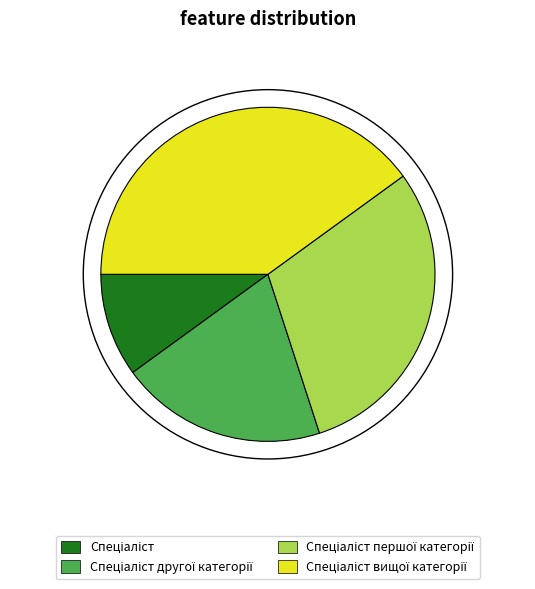

Is there a majority slice in this chart?

No